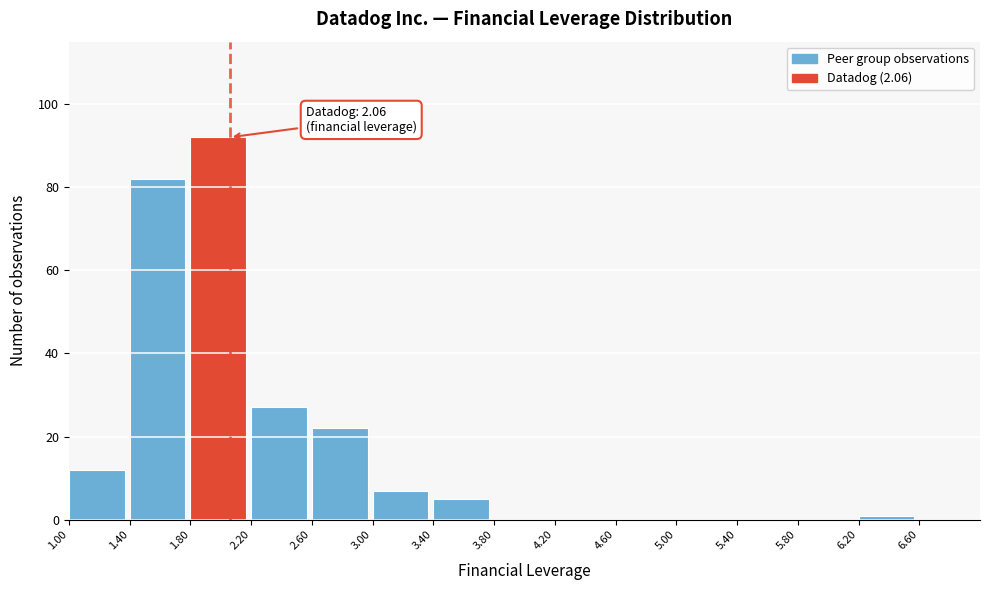

Which range on the x-axis has the tallest bar?

1.8 to 2.2